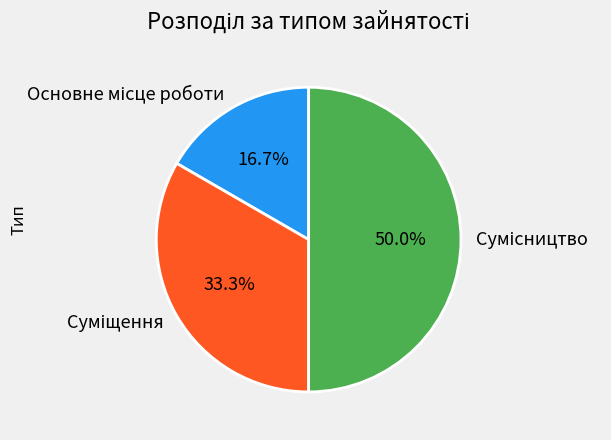

How many slices are in this pie chart?

3